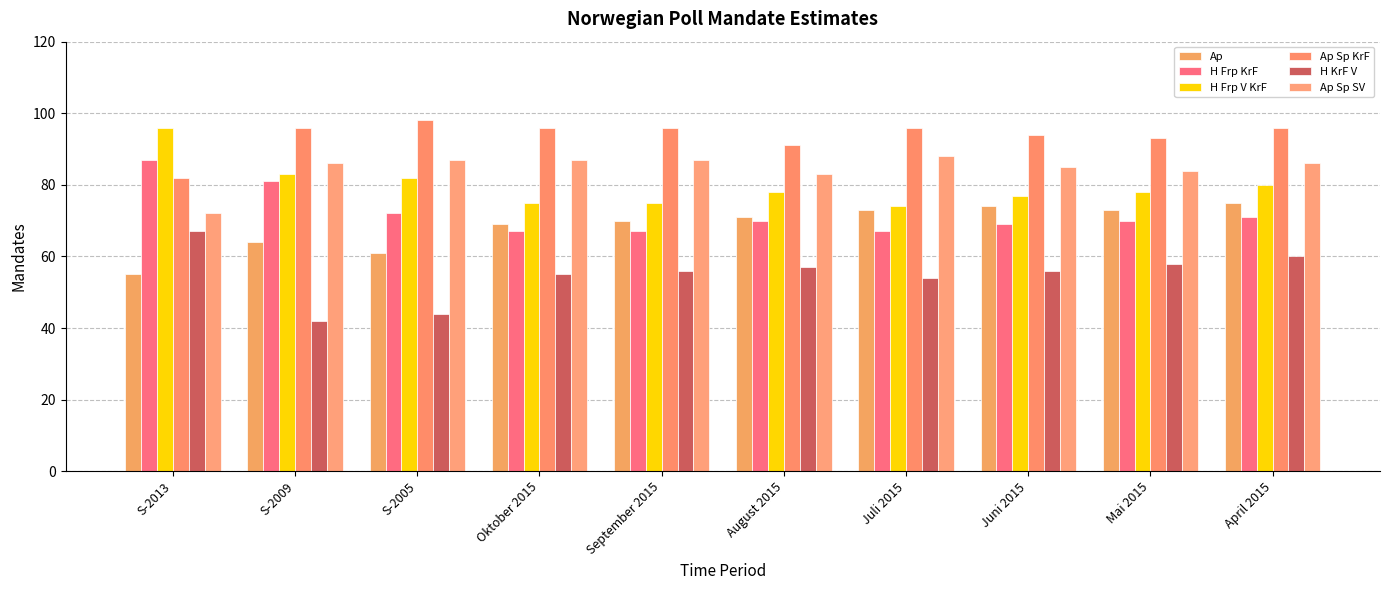

Read the Ap Sp SV value at April 2015, to the nearest 10.

90